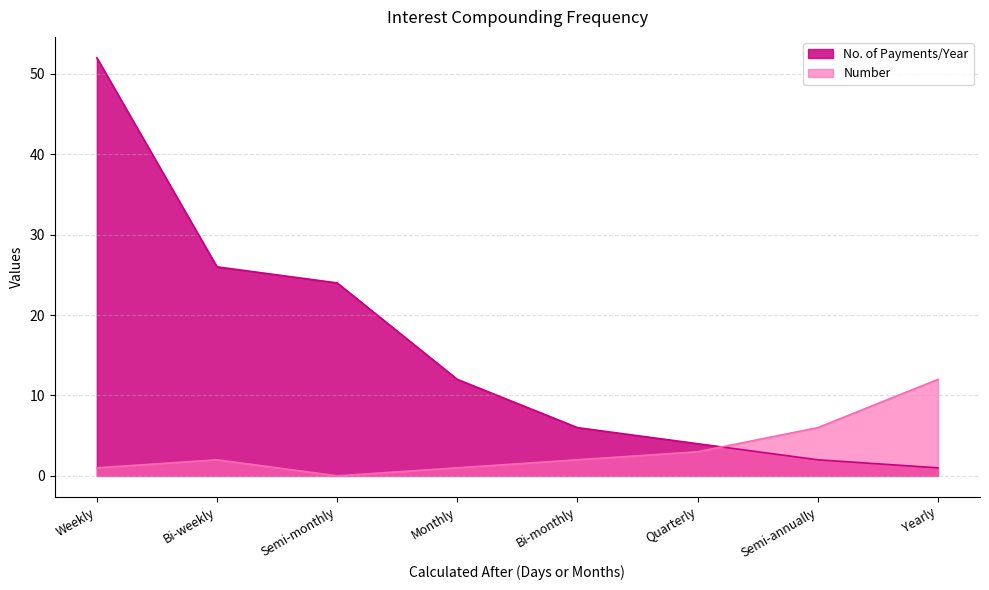

What is the difference between the maximum and minimum values in the No. of Payments/Year series?

51